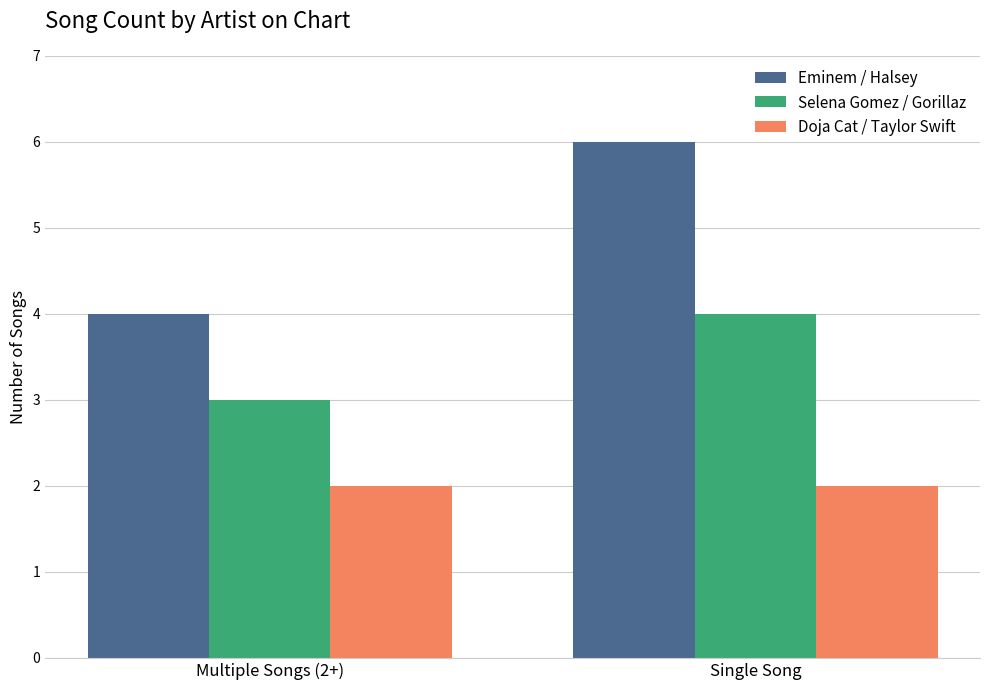

Reading left to right, transcribe all the data shown in this chart.

Eminem / Halsey: Multiple Songs (2+)=4	Single Song=6
Selena Gomez / Gorillaz: Multiple Songs (2+)=3	Single Song=4
Doja Cat / Taylor Swift: Multiple Songs (2+)=2	Single Song=2